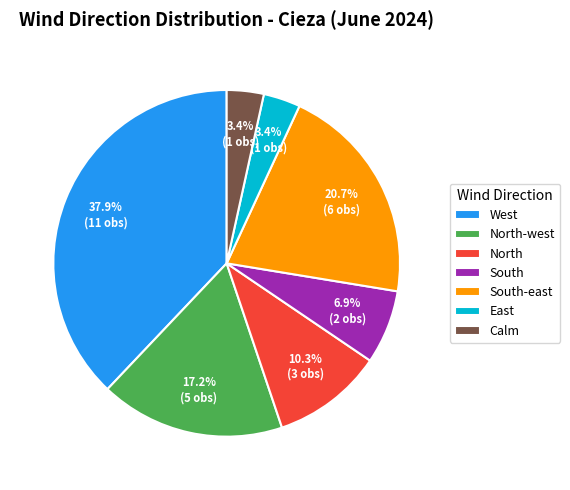

What percentage is the West slice, to the nearest percent?

38%